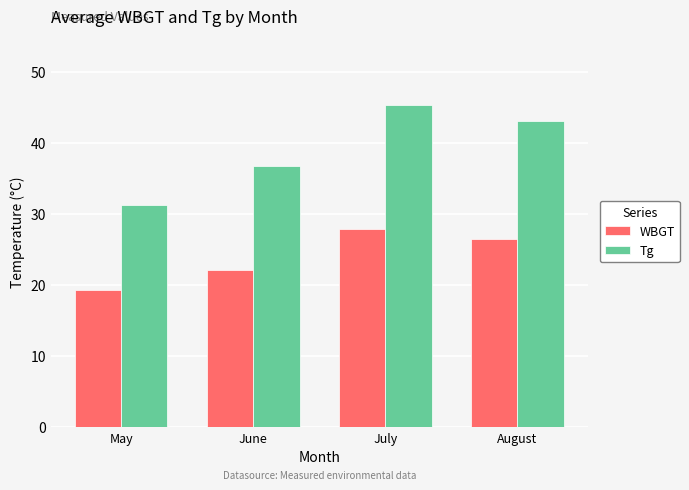

What is the sum of the WBGT values at August and May?

45.8